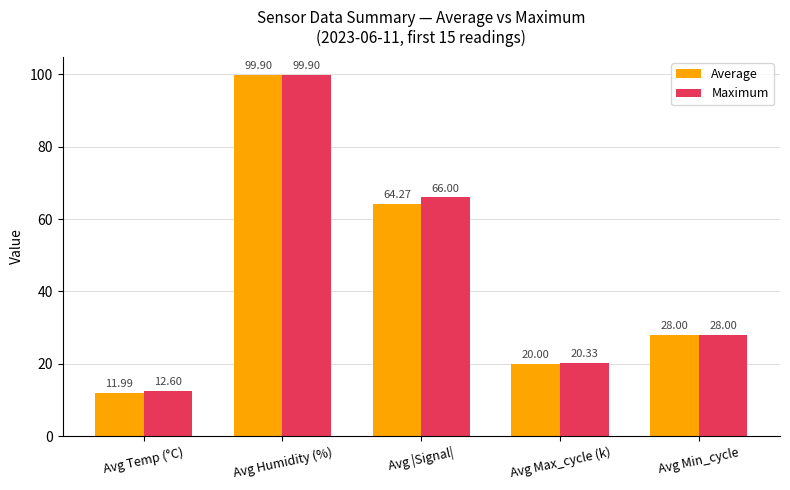

What is the total value across all series at Avg Temp (°C)?

24.6